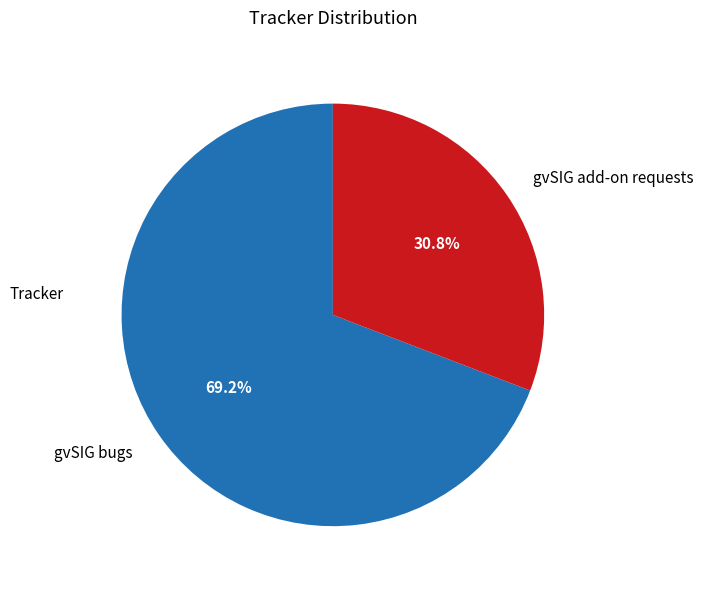

Does gvSIG bugs represent more than half of the total?

Yes